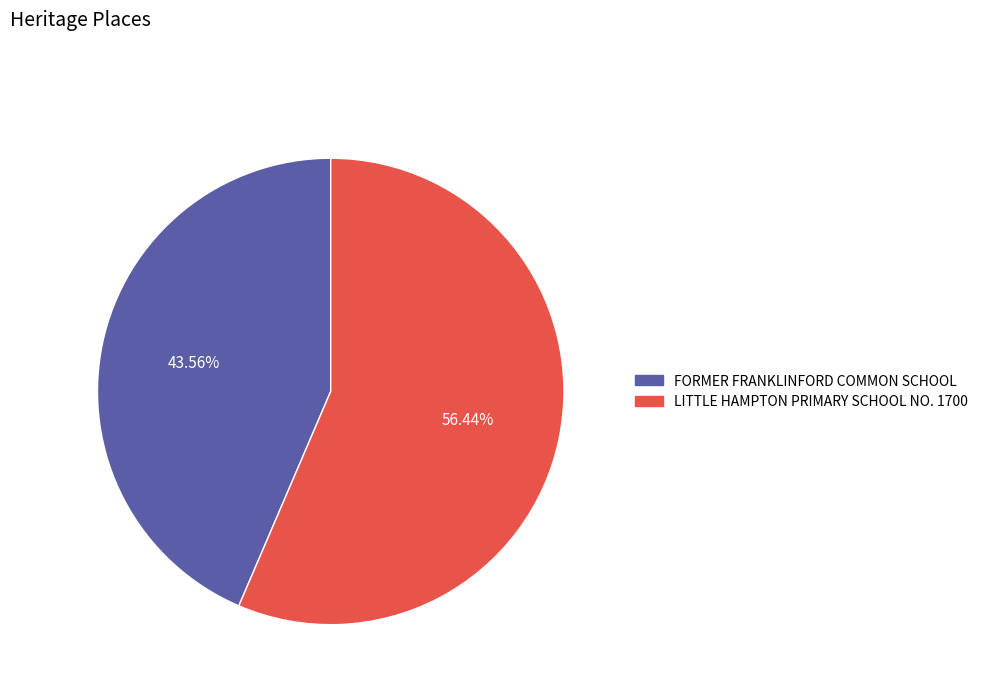

Is LITTLE HAMPTON PRIMARY SCHOOL NO. 1700 the majority of the pie?

Yes